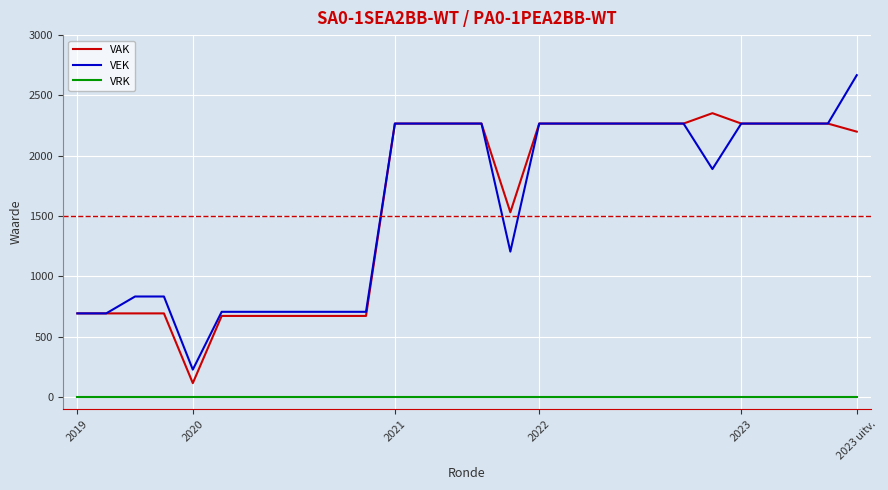

Reading right to left, transcribe all the data shown in this chart.

VAK: 2200	2267	2267	2267	2267	2353	2267	2267	2267	2267	2267	2267	1532	2267	2267	2267	2267	673	673	673	673	673	673	116	694	694	694	694
VEK: 2668	2267	2267	2267	2267	1890	2267	2267	2267	2267	2267	2267	1206	2267	2267	2267	2267	707	707	707	707	707	707	228	834	834	694	694
VRK: 0	0	0	0	0	0	0	0	0	0	0	0	0	0	0	0	0	0	0	0	0	0	0	0	0	0	0	0